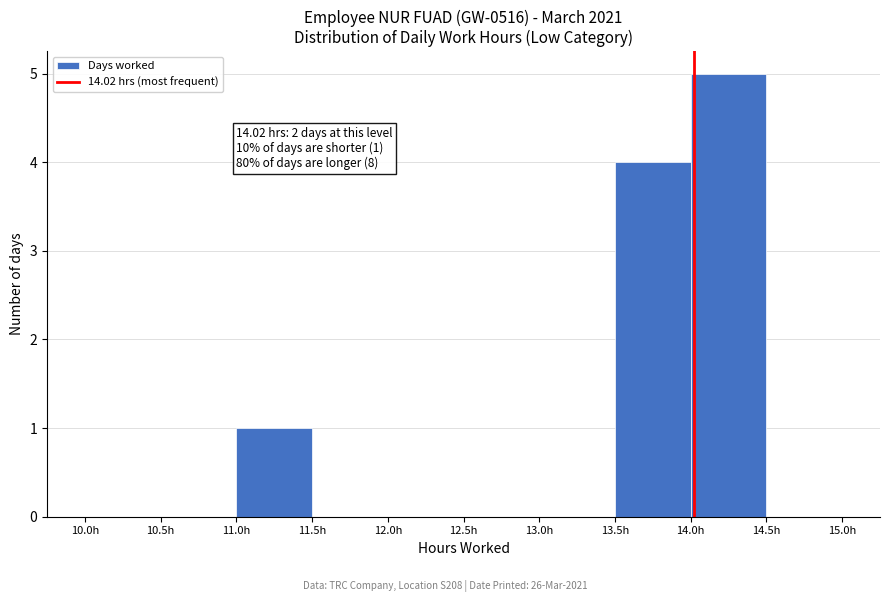

Which range on the x-axis has the tallest bar?

14.0 to 14.5